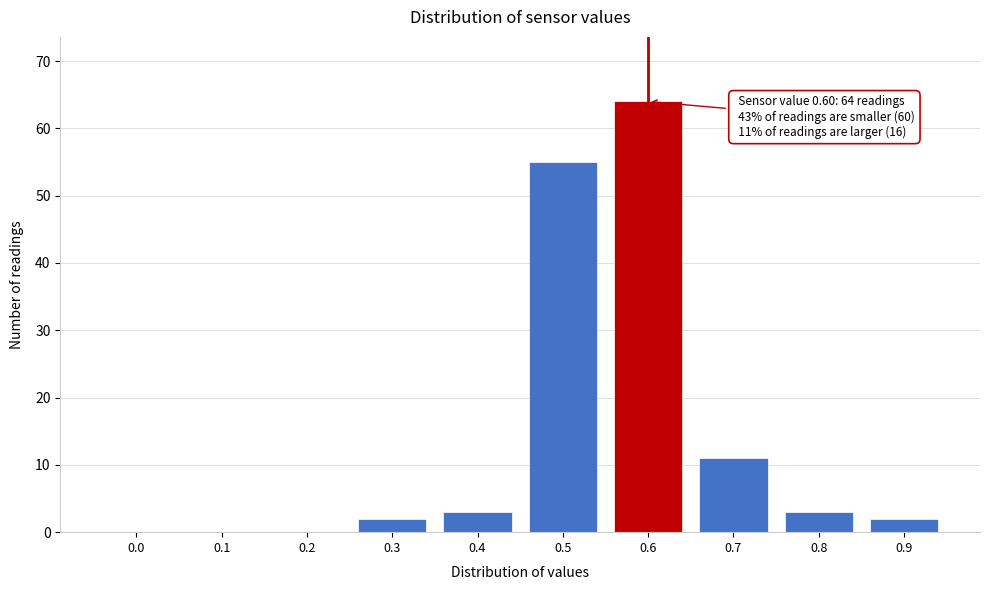

Reading left to right, list all the values displayed in this chart.

0.0=0	0.1=0	0.2=0	0.3=2	0.4=3	0.5=55	0.6=64	0.7=11	0.8=3	0.9=2